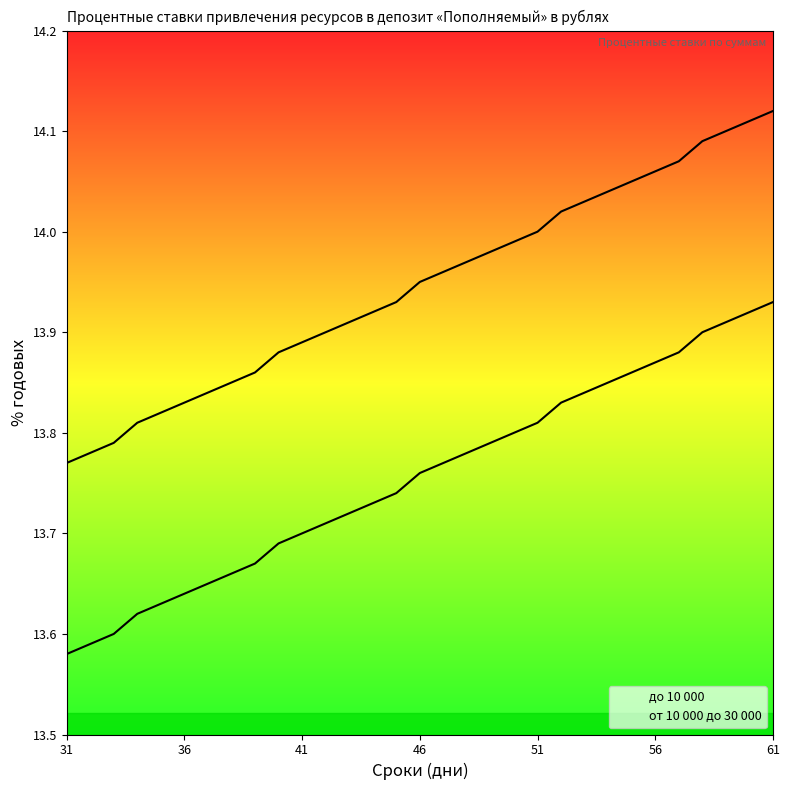

How many lines are shown in the chart?

2